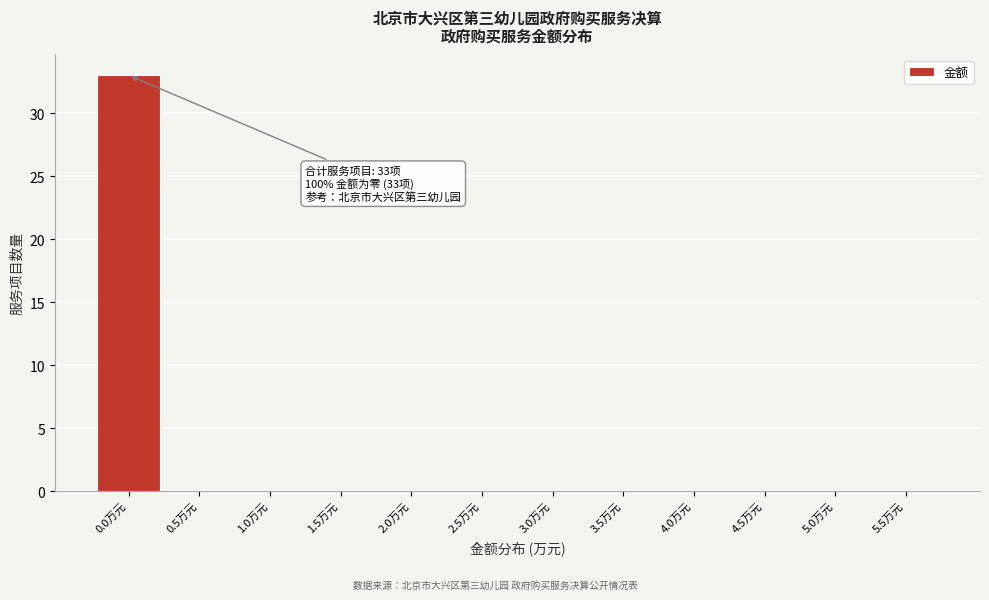

Reading left to right, transcribe all the data shown in this chart.

0.0万元=33	0.5万元=0	1.0万元=0	1.5万元=0	2.0万元=0	2.5万元=0	3.0万元=0	3.5万元=0	4.0万元=0	4.5万元=0	5.0万元=0	5.5万元=0